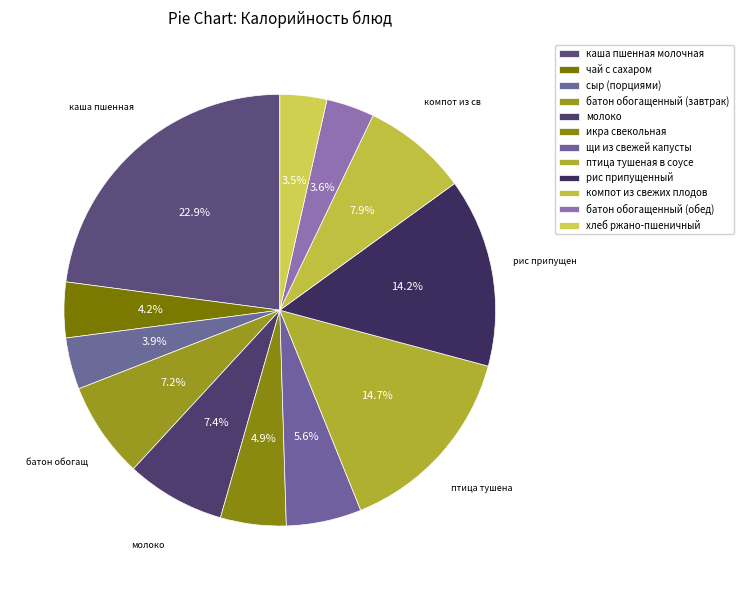

How many slices are in this pie chart?

12